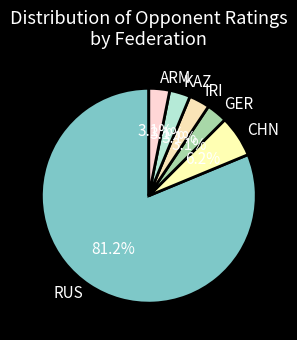

Does any single category account for the majority?

Yes